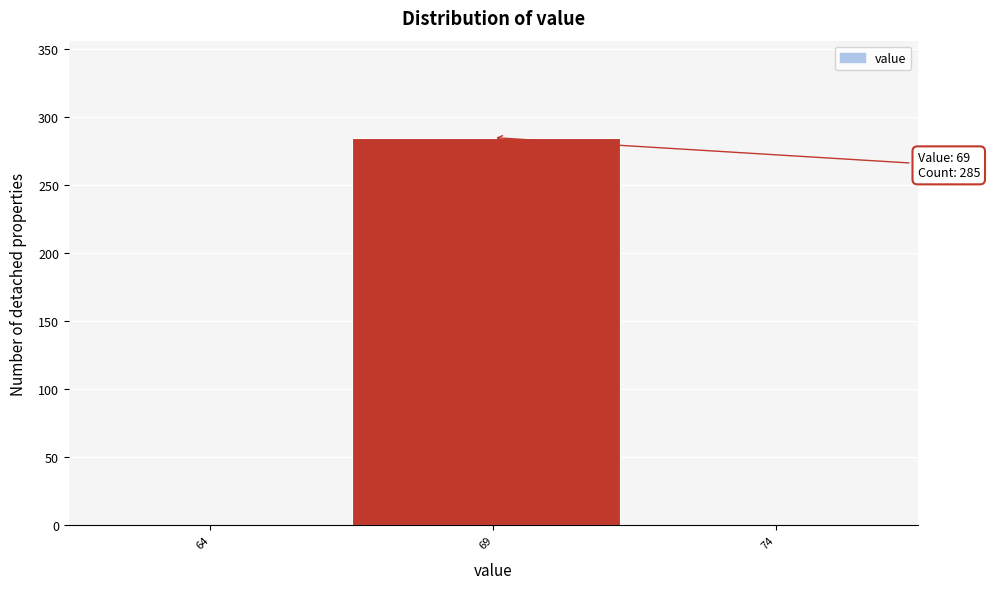

Reading left to right, transcribe all the data shown in this chart.

64=0	69=285	74=0